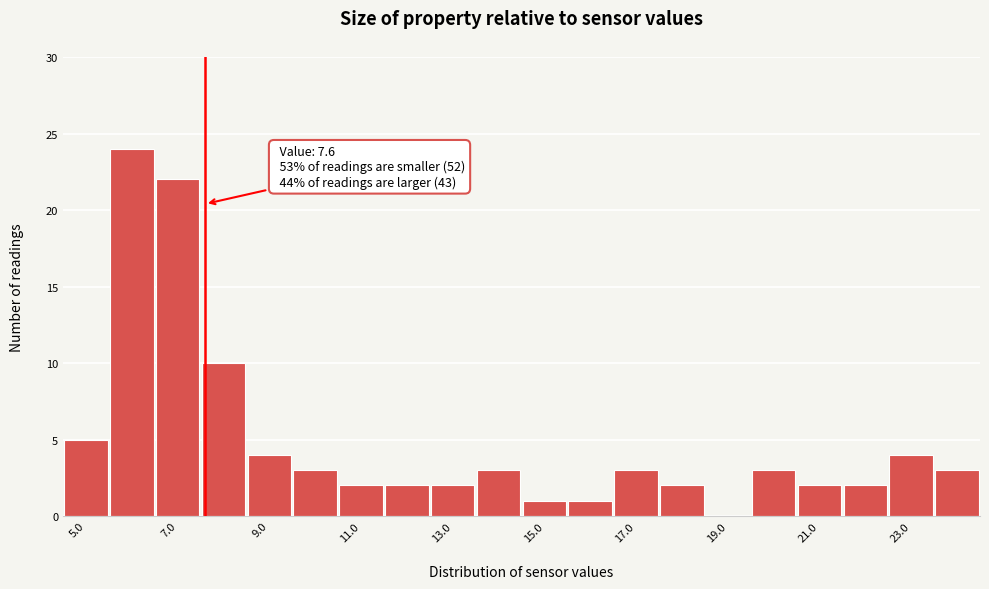

Over which range of the x-axis is the bar tallest?

5.5 to 6.5